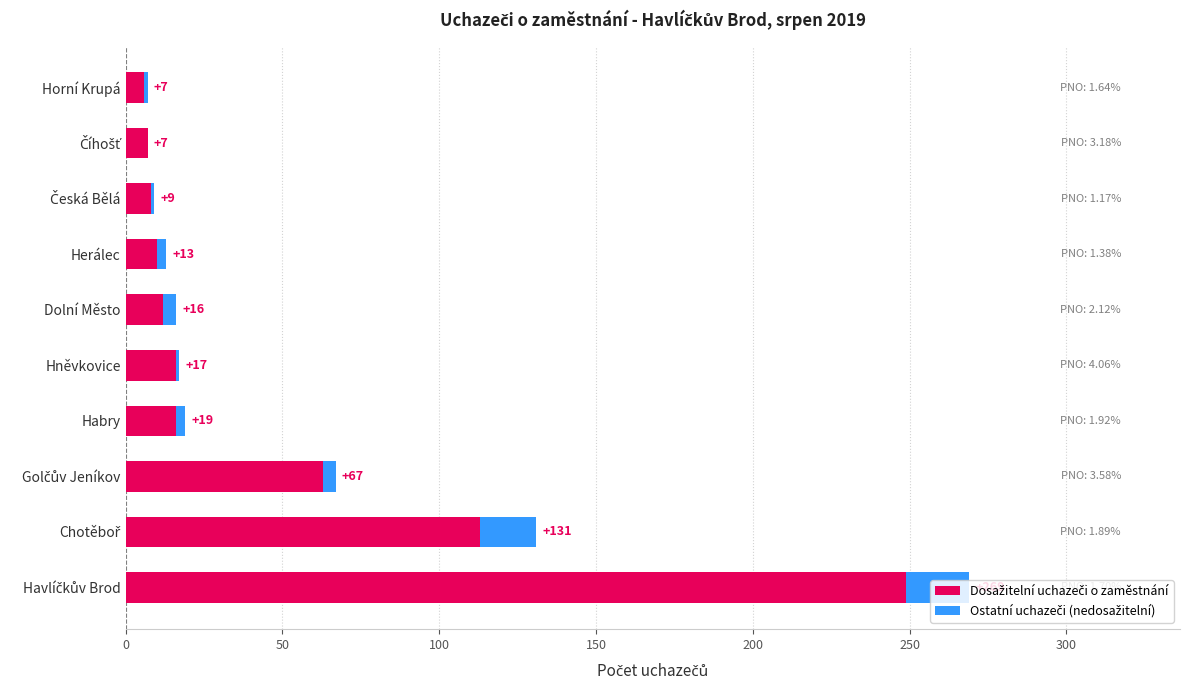

How many bars are there in each group?

2